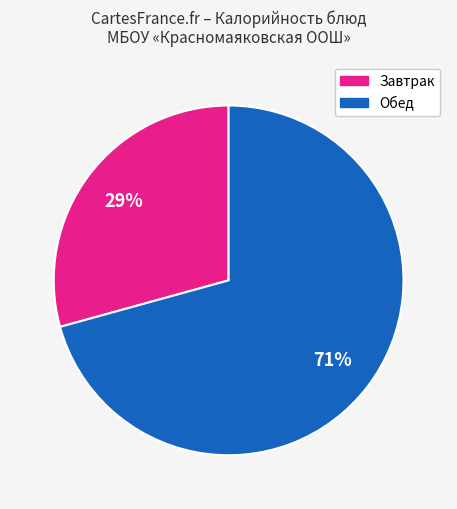

To the nearest percent, what is the average slice percentage?

50%